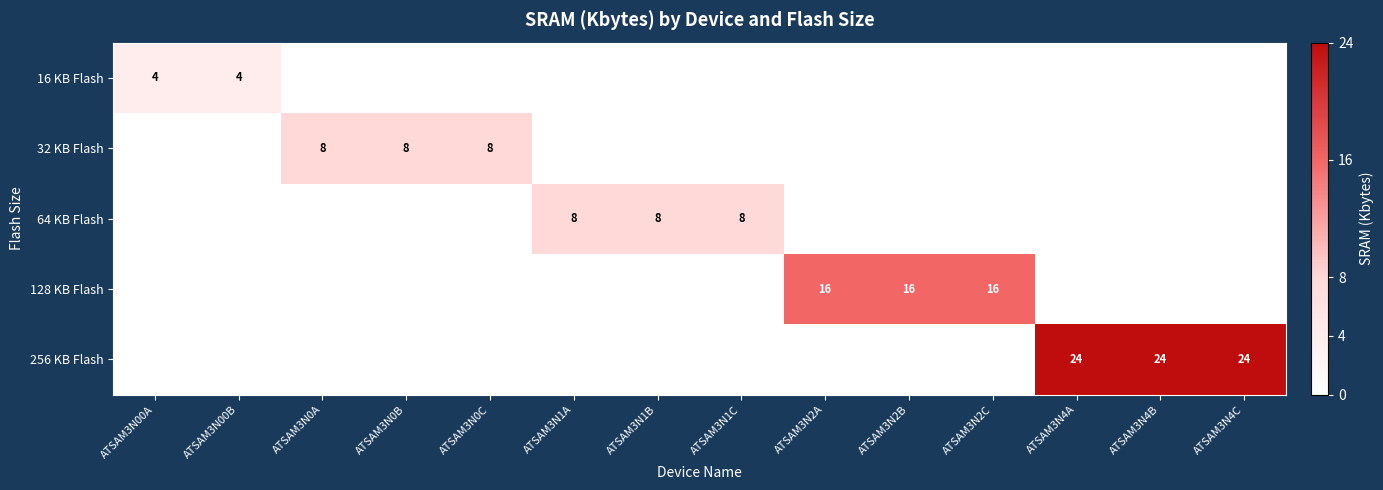

The value of 128 KB Flash at ATSAM3N2B is 16. True or false?

True